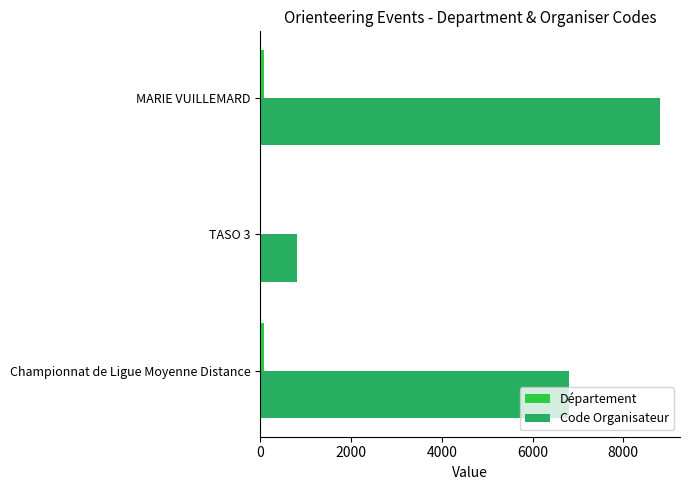

What is the maximum value for Code Organisateur?

8812